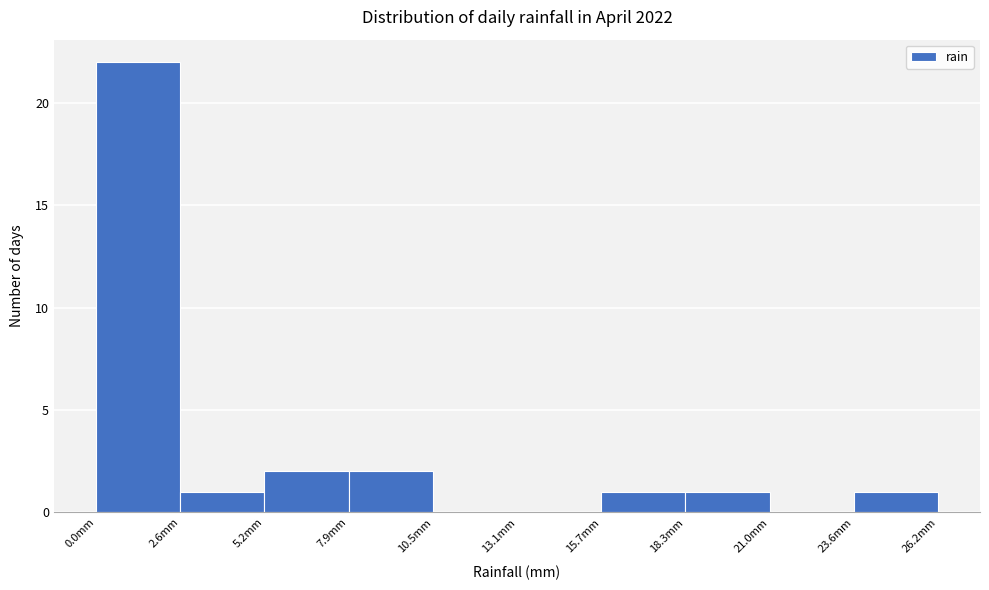

Reading left to right, transcribe this chart: for each bar, give the range it covers on the x-axis and its height. Neither the bar edges nor the heights are printed on the chart, so give them approximately, as read against the axes.

0.0 to 2.5: 22
2.5 to 5.0: 1
5.0 to 8.0: 2
8.0 to 10.5: 2
10.5 to 13.0: 0
13.0 to 15.5: 0
15.5 to 18.5: 1
18.5 to 21.0: 1
21.0 to 23.5: 0
23.5 to 26.0: 1